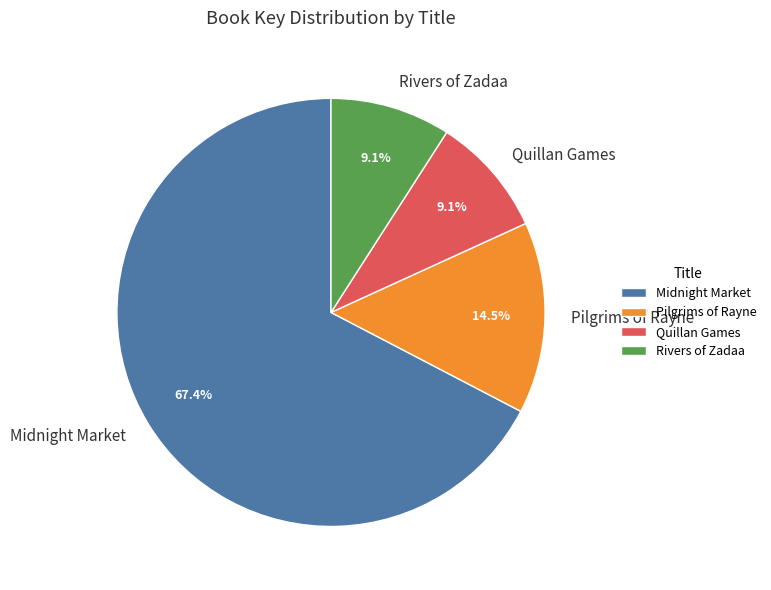

How many slices are in this pie chart?

4